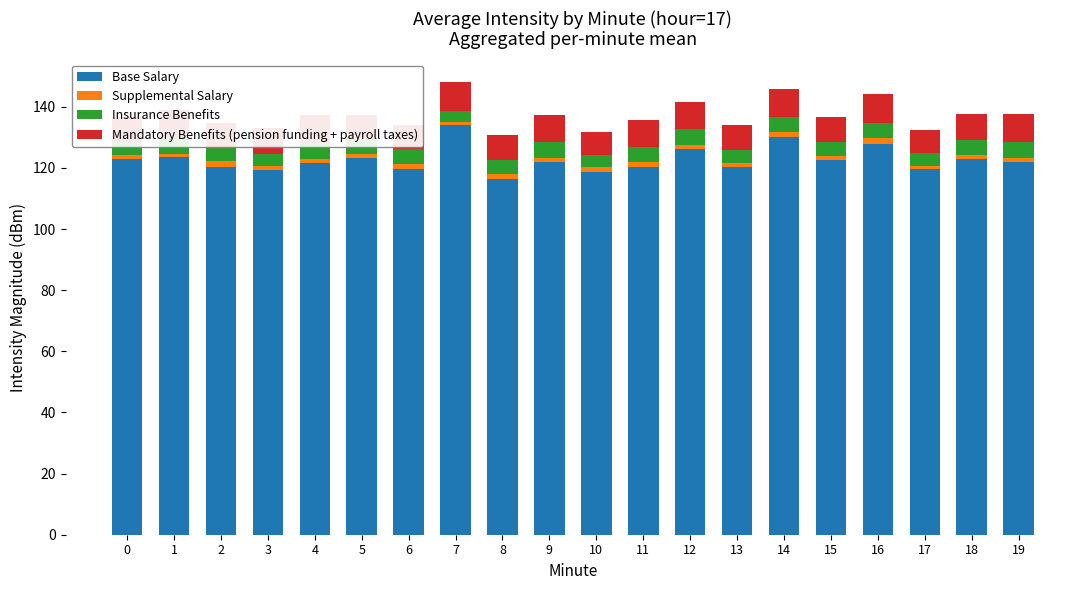

What is the minimum value for Base Salary?

116.4